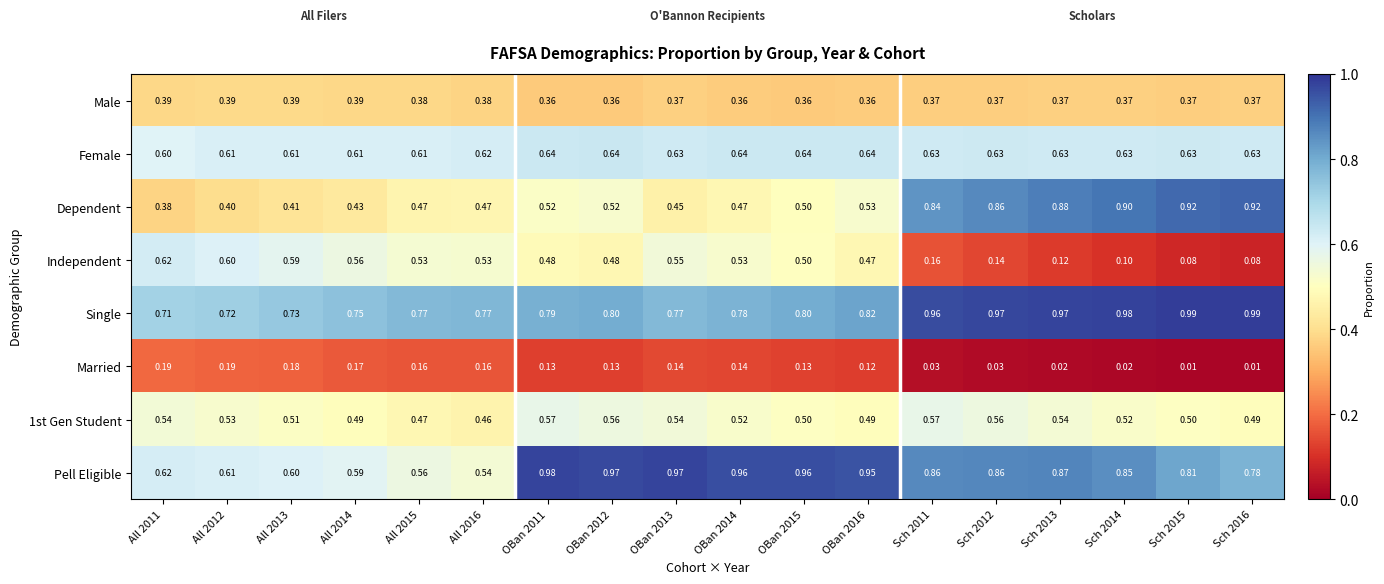

What is the total value across all series at Sch 2012?

4.4